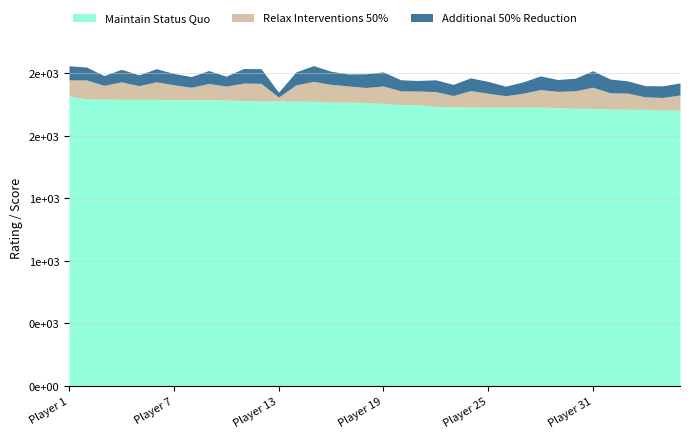

At which label does Additional 50% Reduction first exceed 32?

1